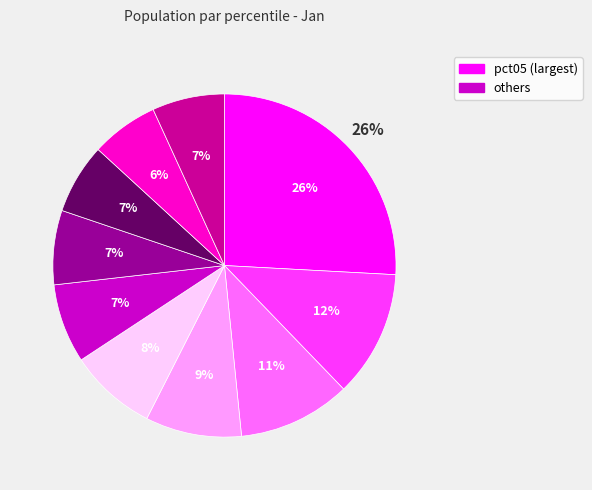

What portion of the pie excludes pct75?

93.4%